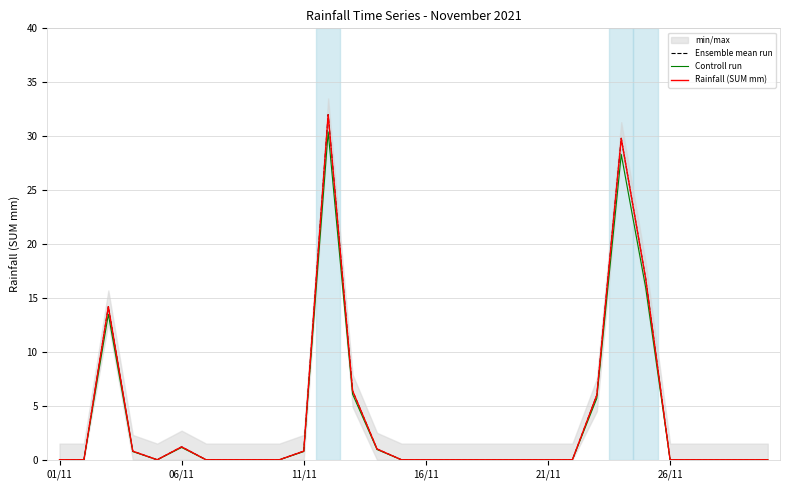

How many values in the Controll run series exceed 0?

10